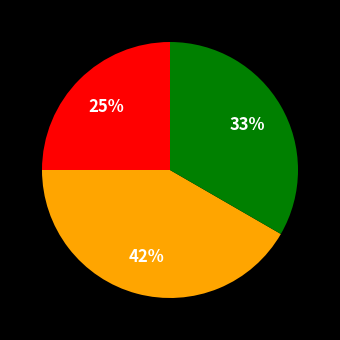

Is there any slice that represents more than half of the pie?

No